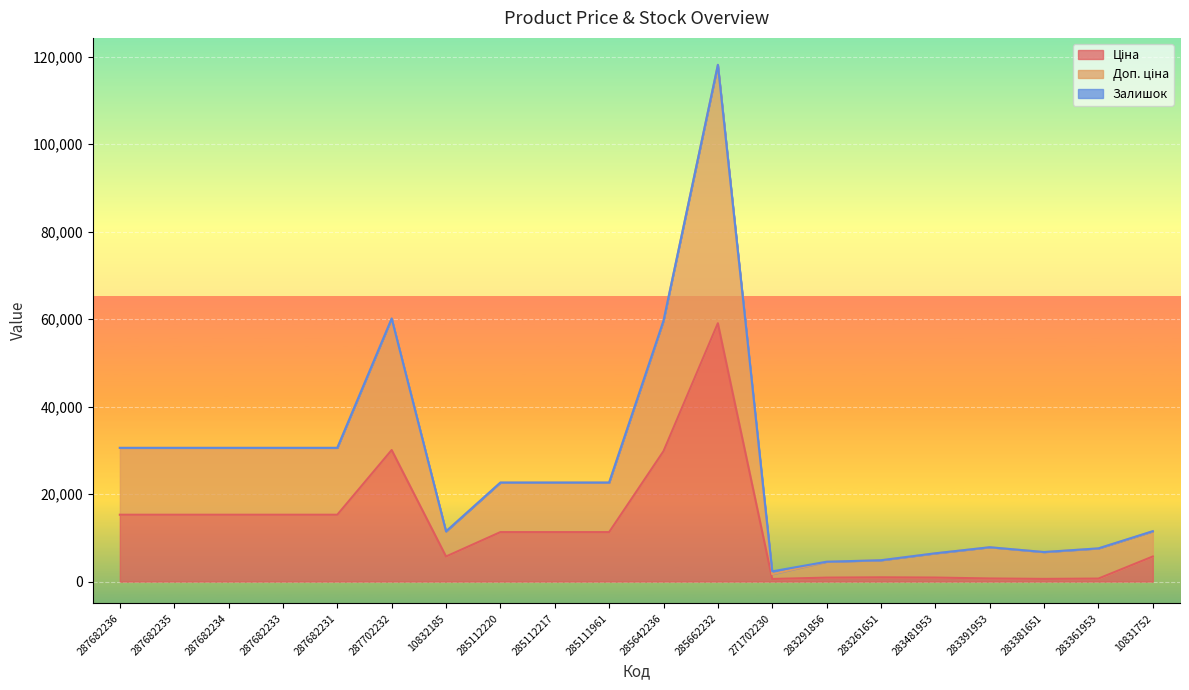

The value of Ціна at 287682235 is 15288.0. True or false?

True